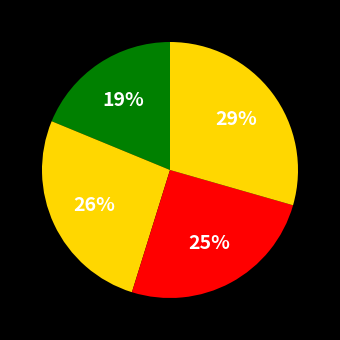

Count the number of slices in the pie.

4